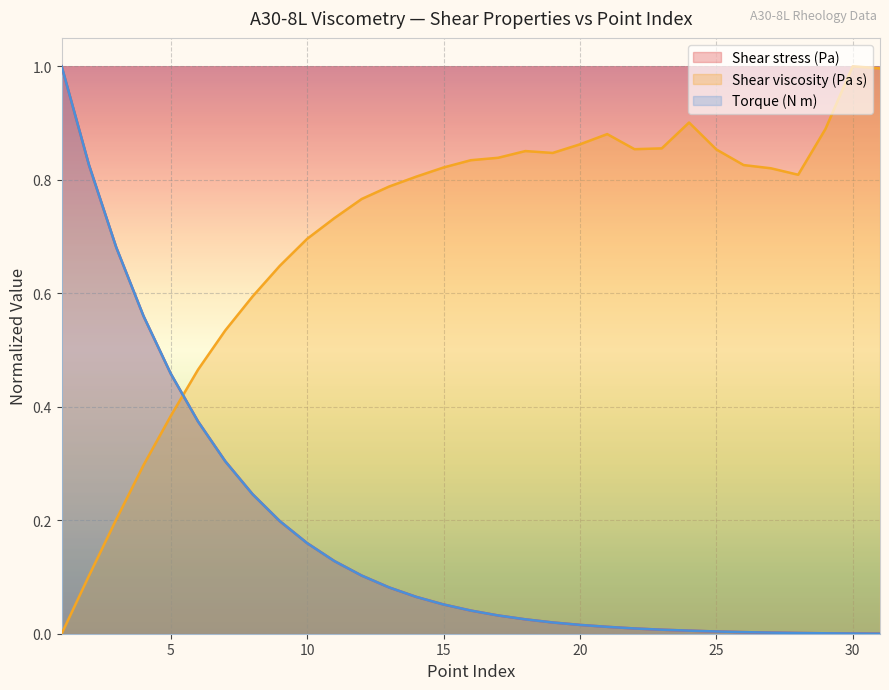

Where is the first local minimum for Shear viscosity (Pa s)?

19